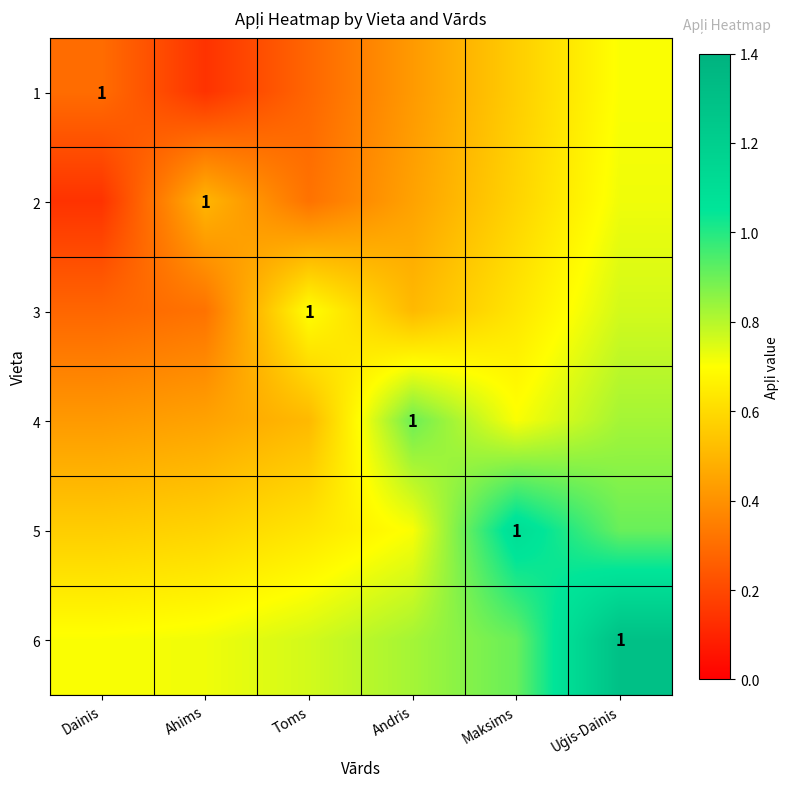

What is the lowest value of the 6 series?

0.7